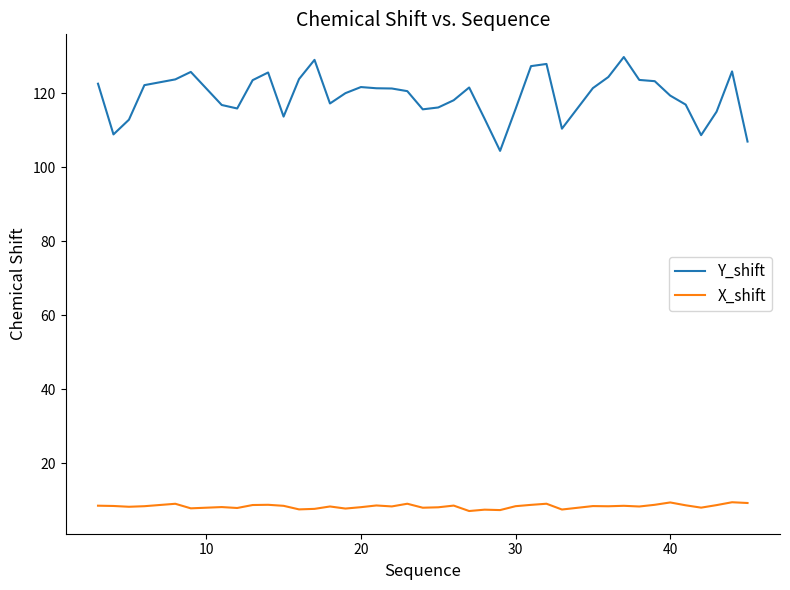

Rank the series by their maximum value, from lowest to highest.

X_shift, Y_shift